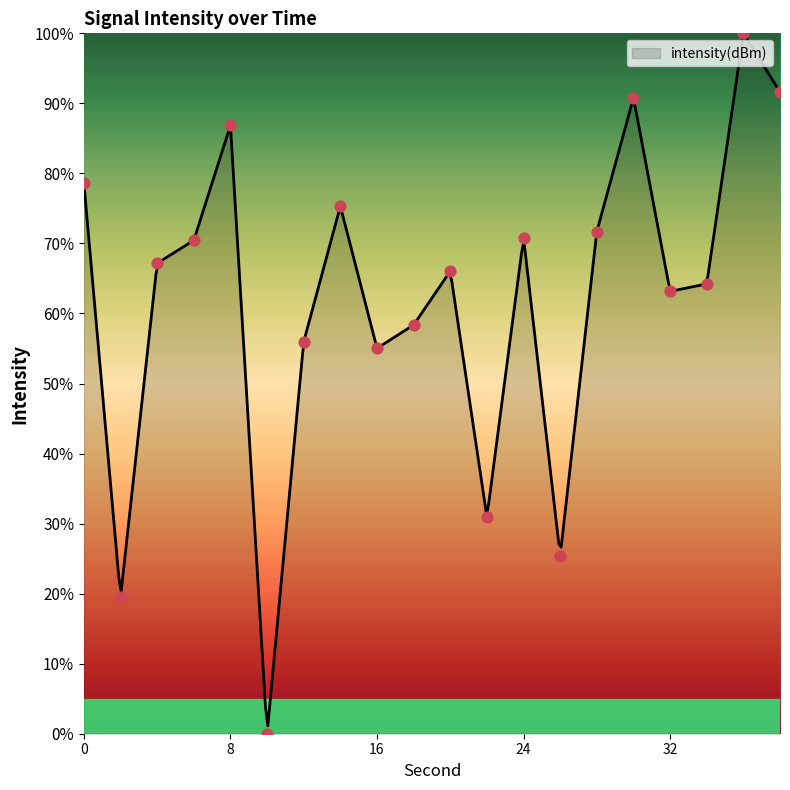

What is the ratio of the value at 16 to the value at 20?

0.8